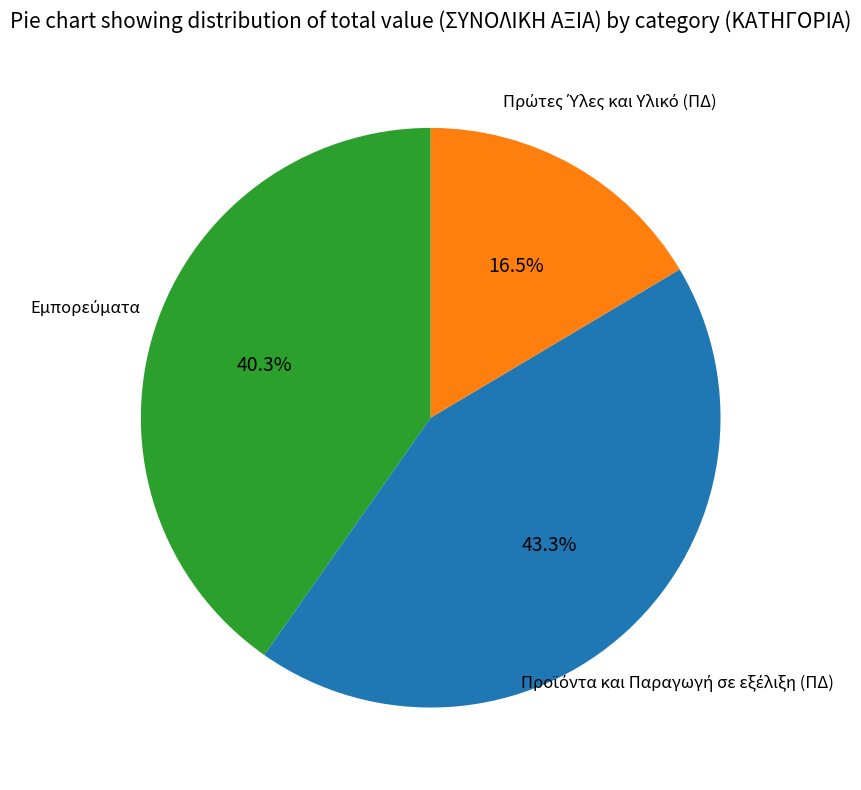

Is there a majority slice in this chart?

No